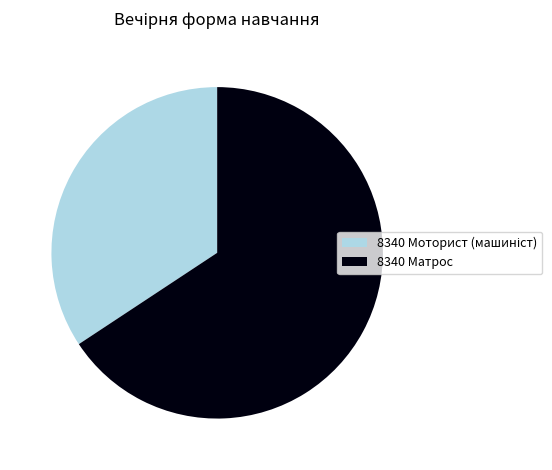

What is the largest slice in the pie chart?

8340 Матрос